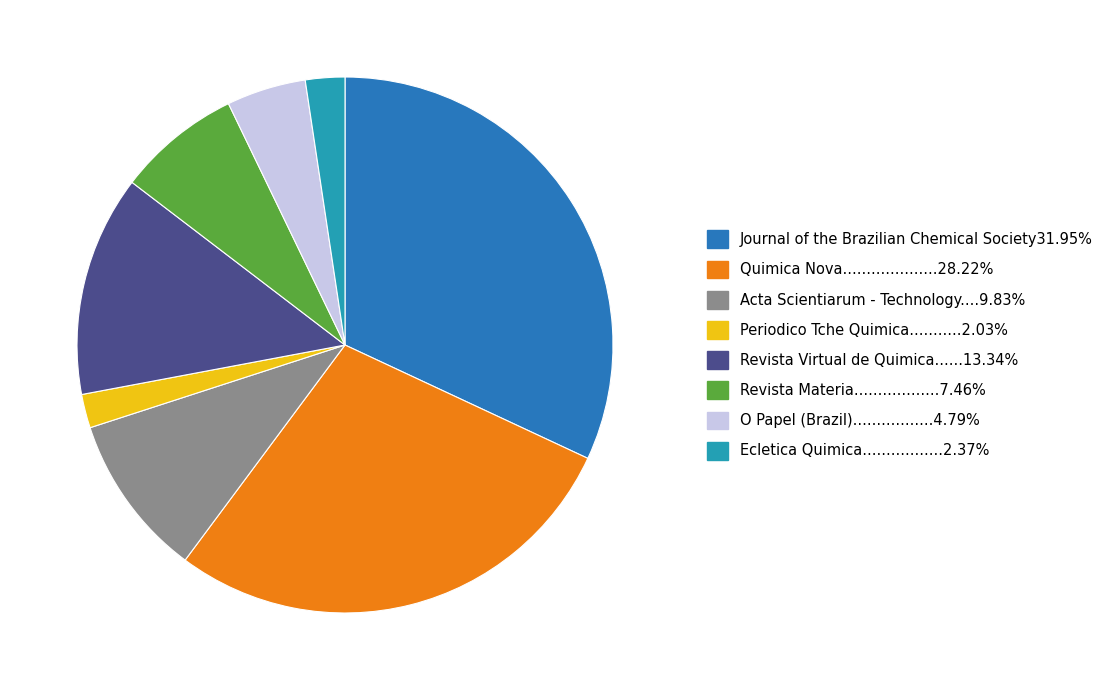

Is there any slice that represents more than half of the pie?

No